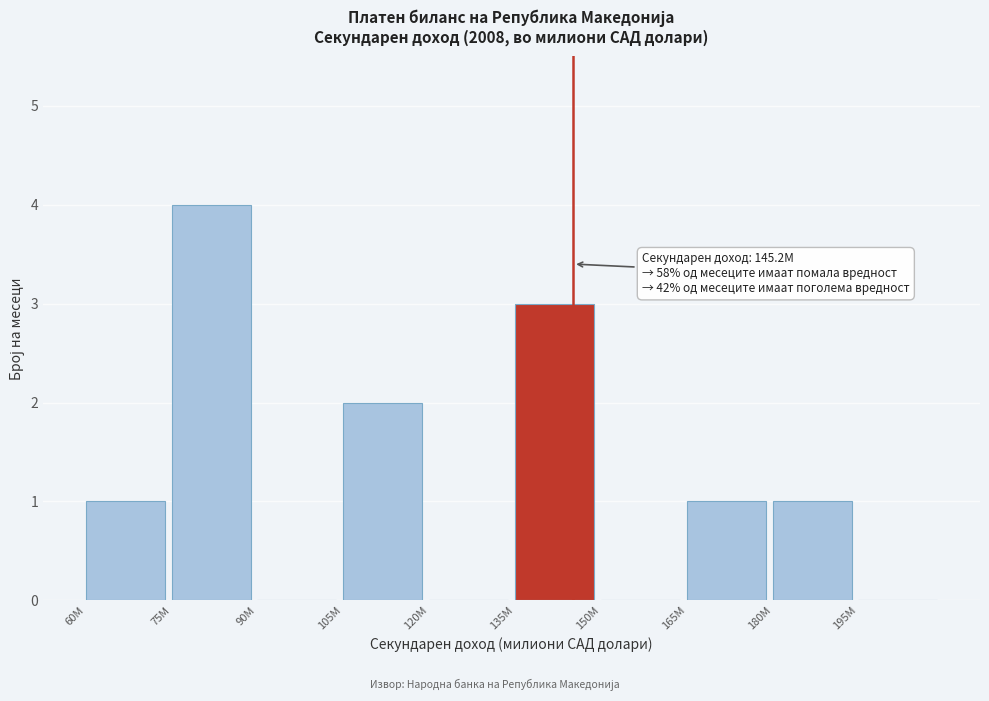

Reading left to right, what are all the values shown in this chart?

60M=1	75M=4	90M=0	105M=2	120M=0	135M=3	150M=0	165M=1	180M=1	195M=0